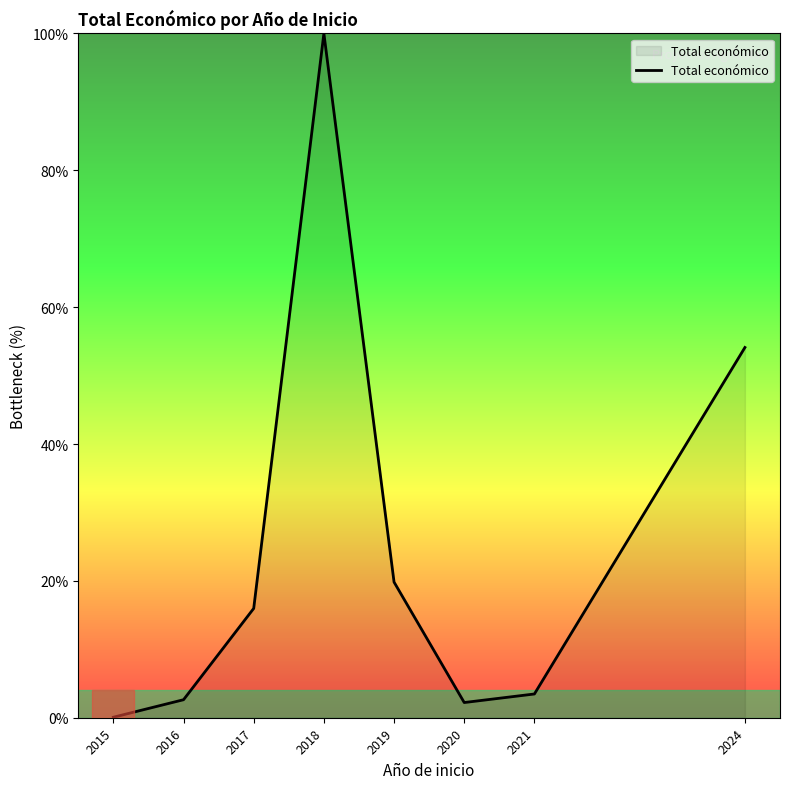

How many series are shown in this chart?

1